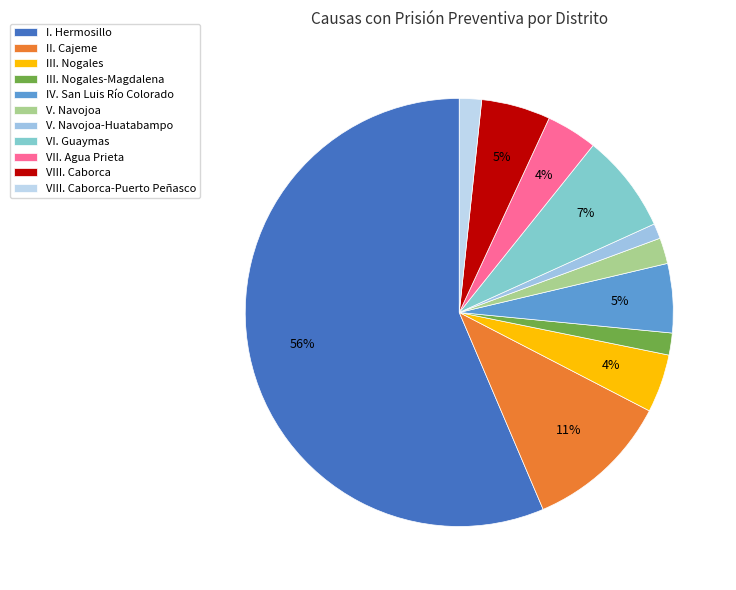

How many segments does this pie chart have?

11